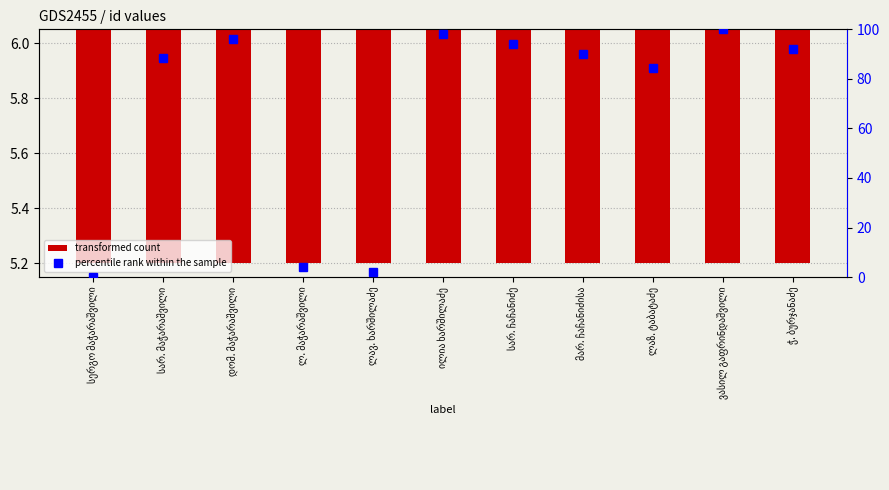

Rank the series by their average value, from highest to lowest.

percentile rank within the sample, transformed count